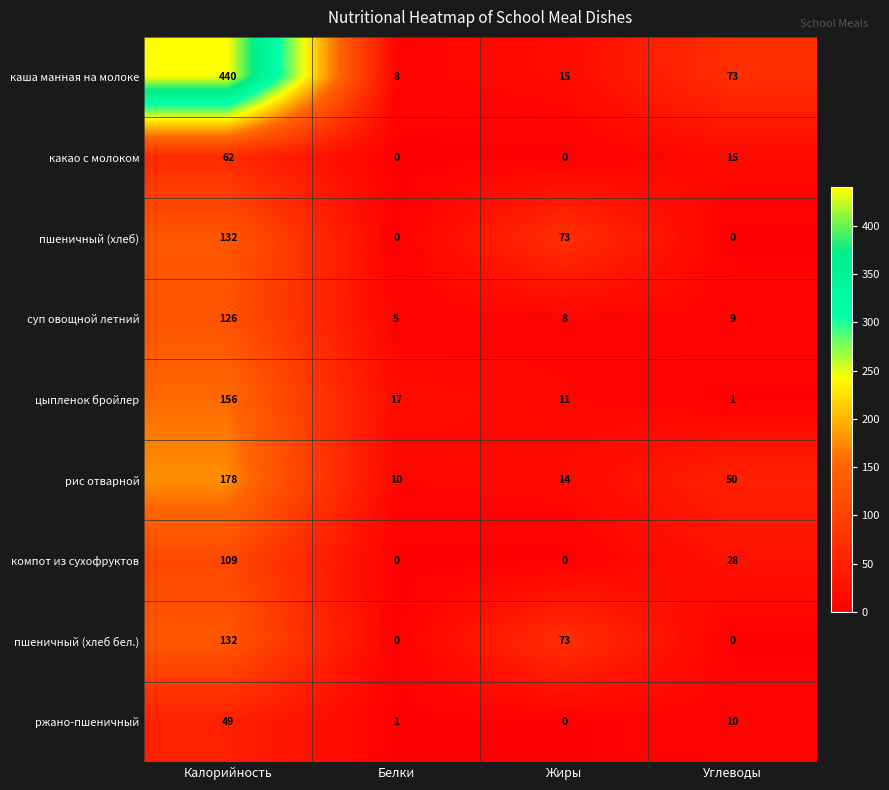

What is the sum of all пшеничный (хлеб бел.) values?

205